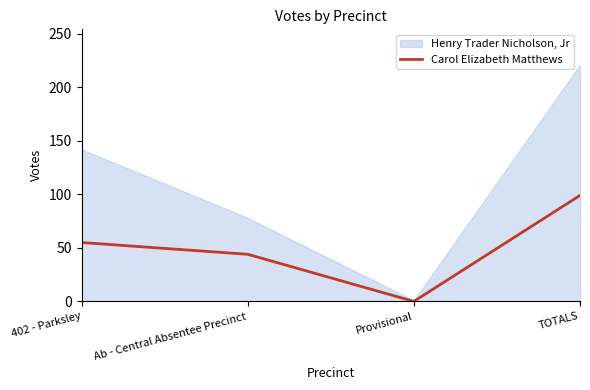

True or false: Carol Elizabeth Matthews has more than 2 points higher than both neighbors.

False